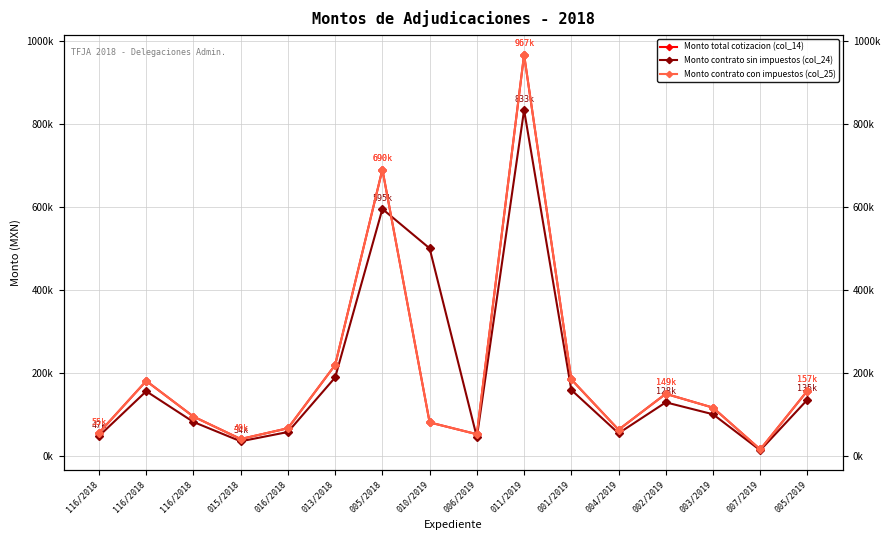

How many values in the Monto total cotizacion (col_14) series are below 115574?

8